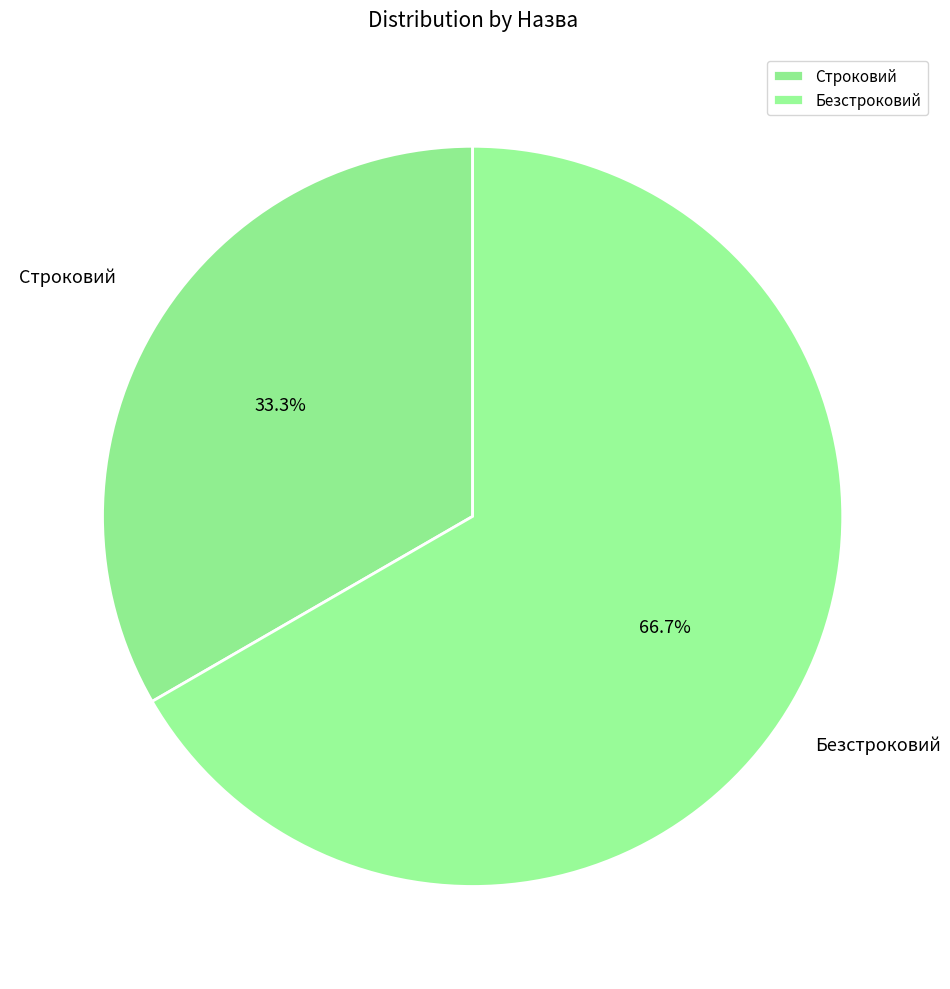

To the nearest percent, what is the difference between the largest and smallest slice percentages?

33%